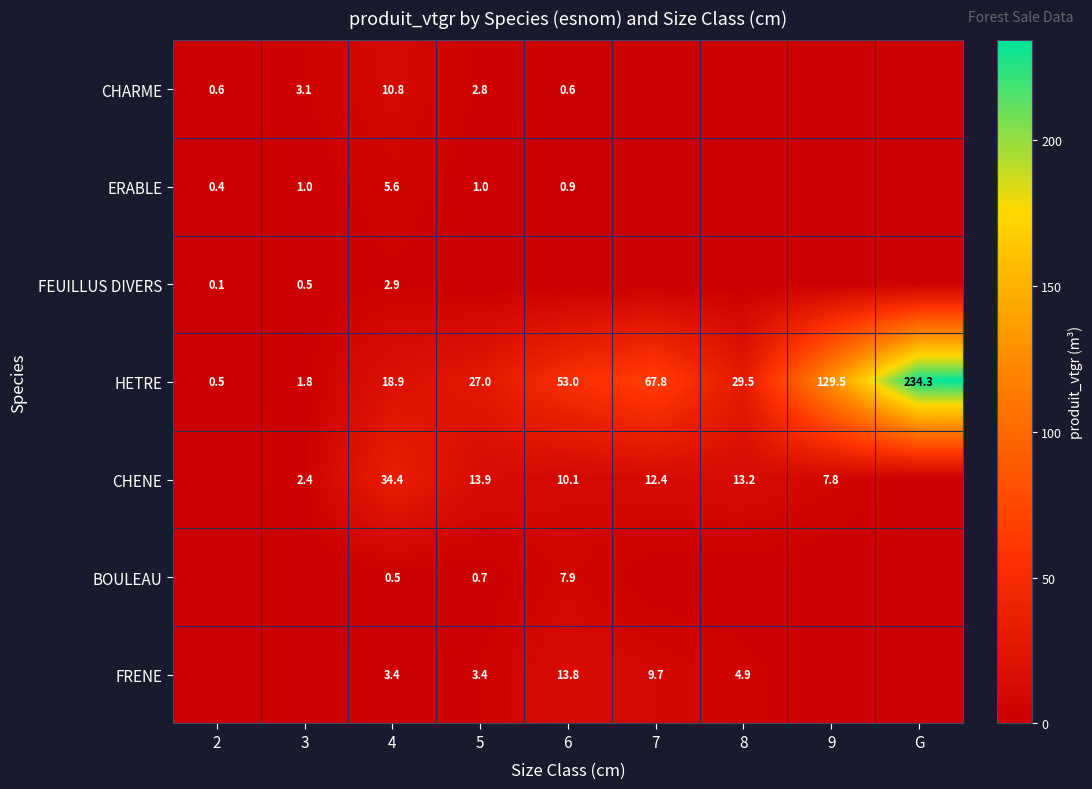

At how many categories does at least one series exceed 172?

1